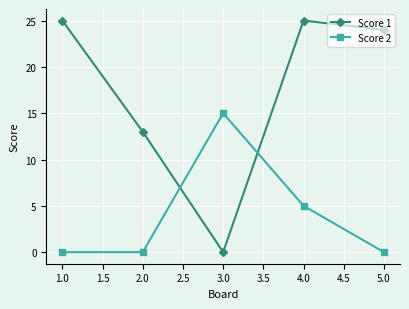

What is the average value of the Score 1 series?

17